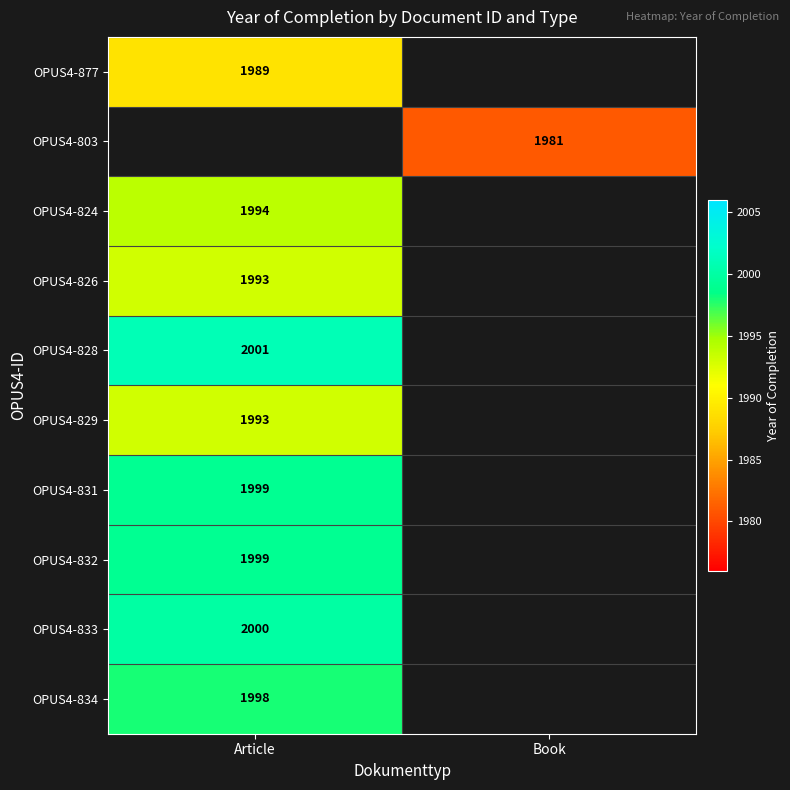

True or false: OPUS4-831 has a value of 790 at Article.

False